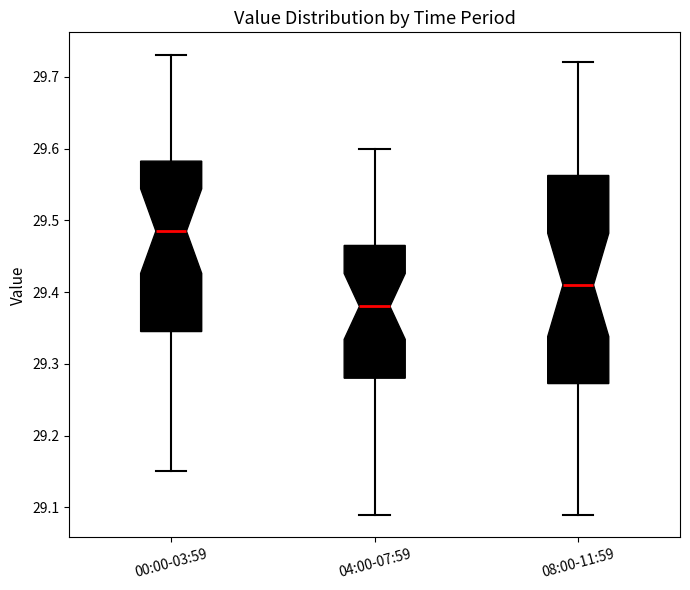

Which box is the tallest, from its lower edge to its upper edge?

08:00-11:59